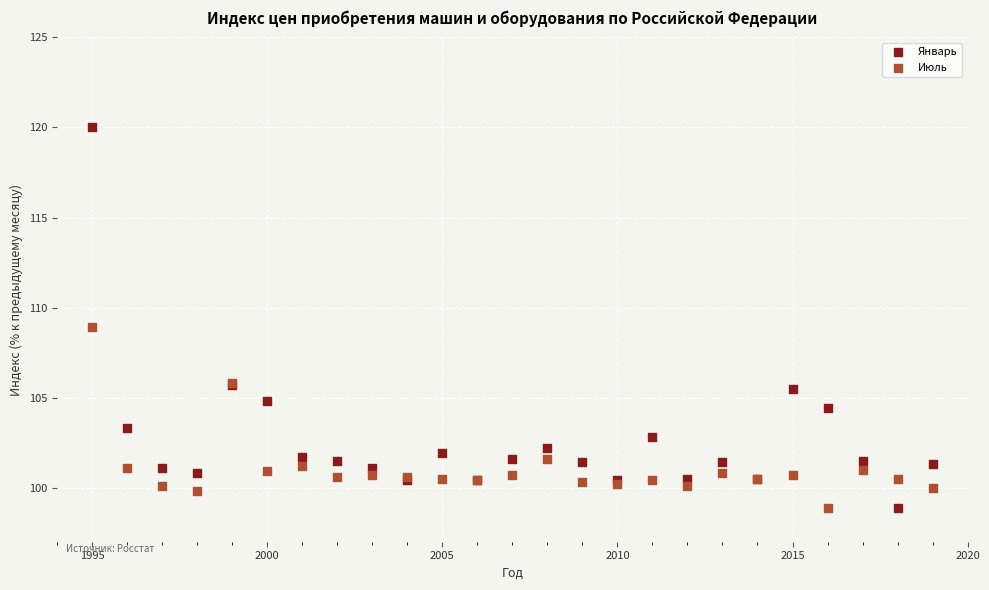

What are all the series names shown in the legend?

Январь, Июль